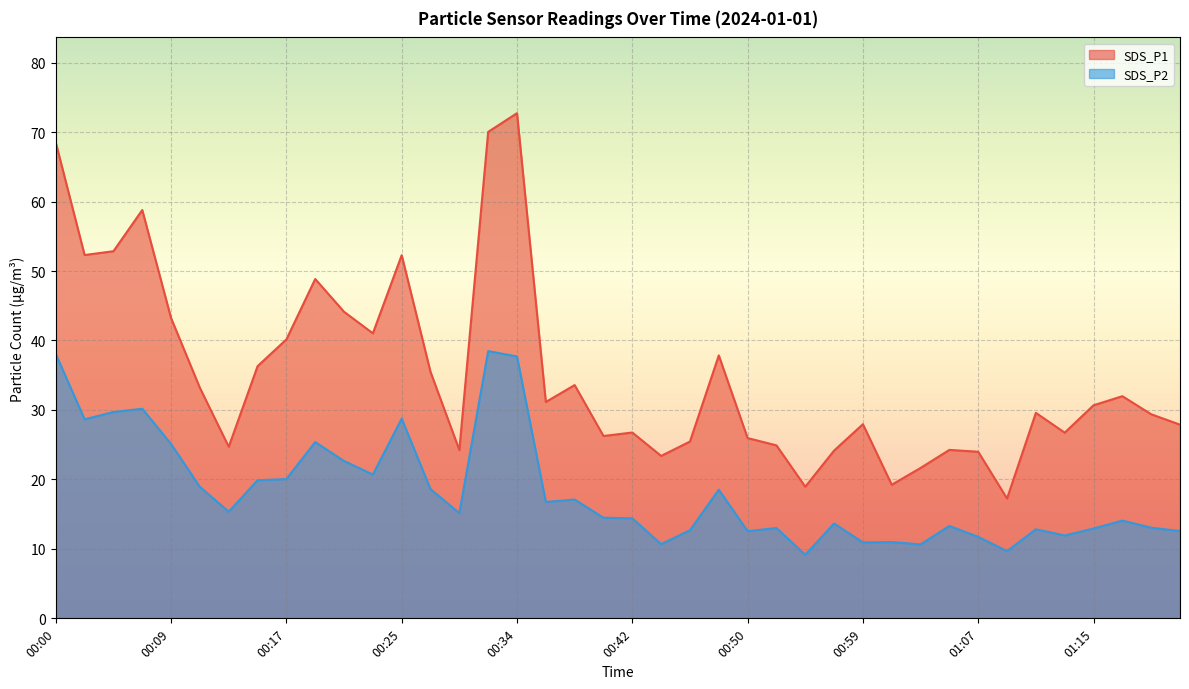

Which category has the highest value in the SDS_P1 series?

00:34